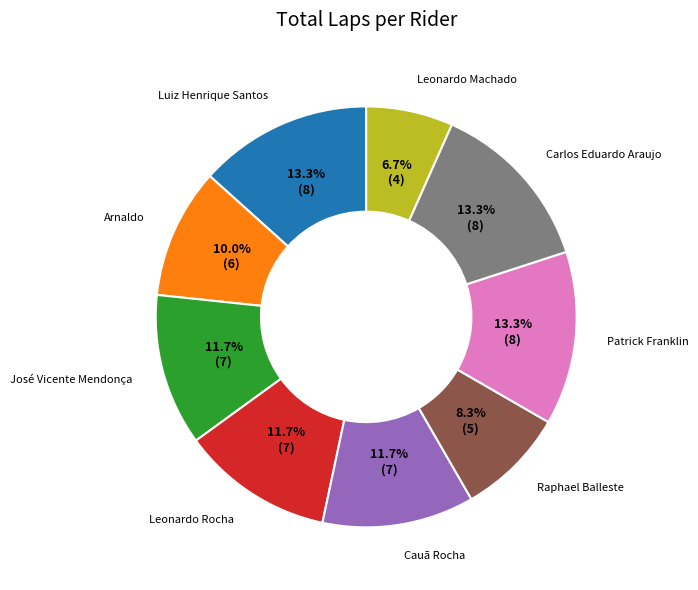

Does any single category account for the majority?

No